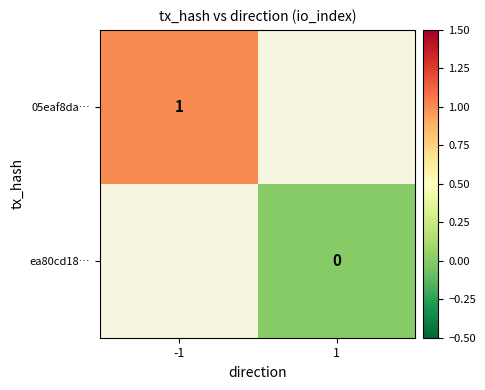

True or false: 05eaf8da… has a value of 1 at -1.

True